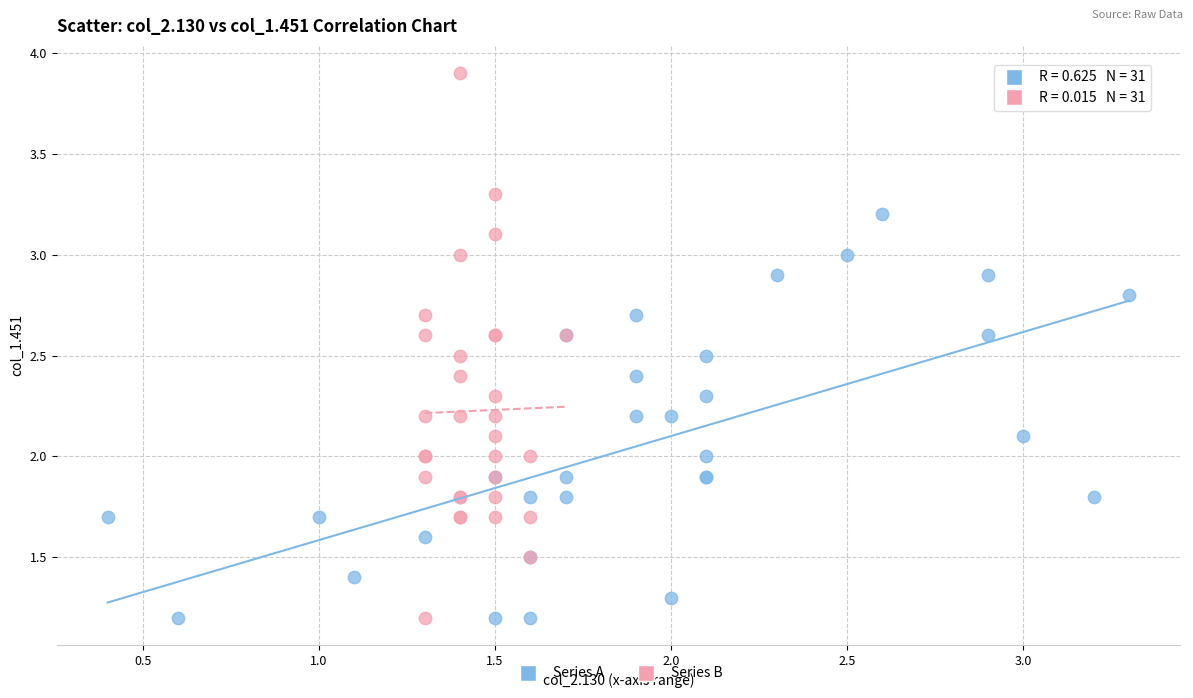

What are all the series names shown in the legend?

Series A, Series B